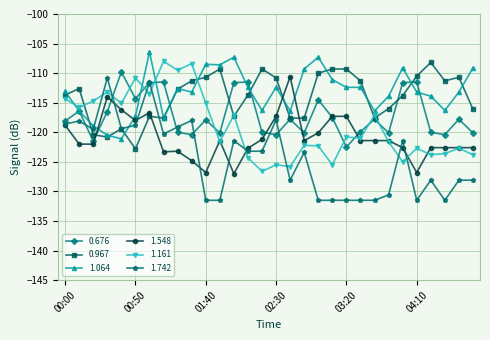

True or false: 1.064 and 1.742 intersect in this chart.

True